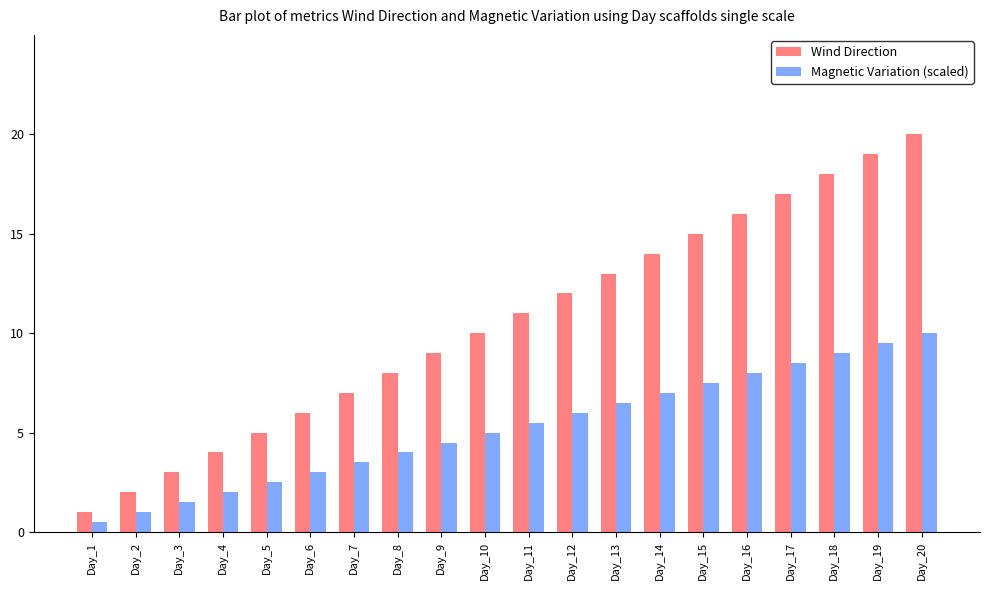

What are all the series names shown in the legend?

Wind Direction, Magnetic Variation (scaled)